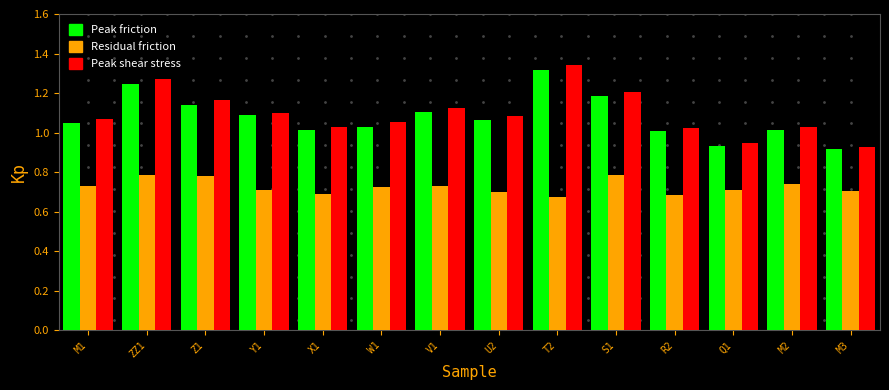

What is the total value across all series at T2?

3.3